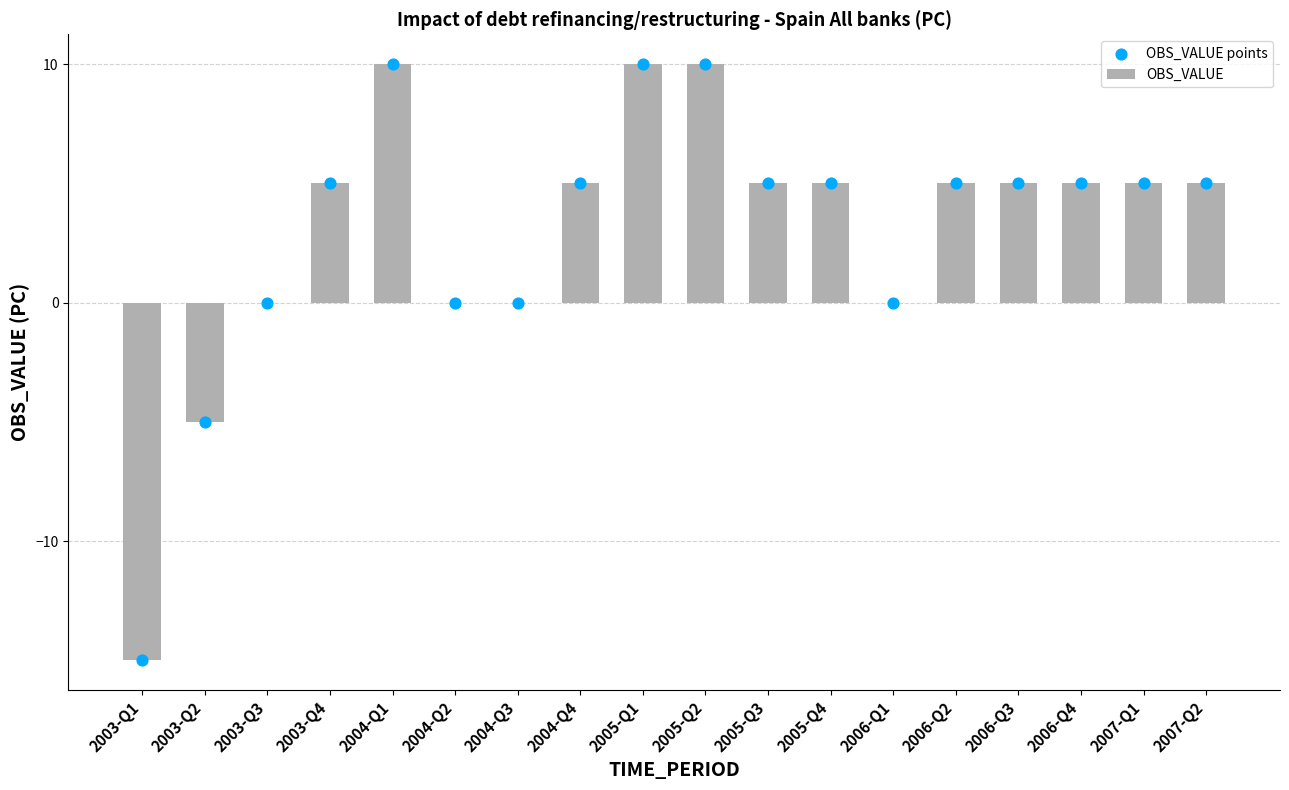

Is the value of OBS_VALUE points at 2004-Q3 greater than the value of OBS_VALUE at 2006-Q4?

No